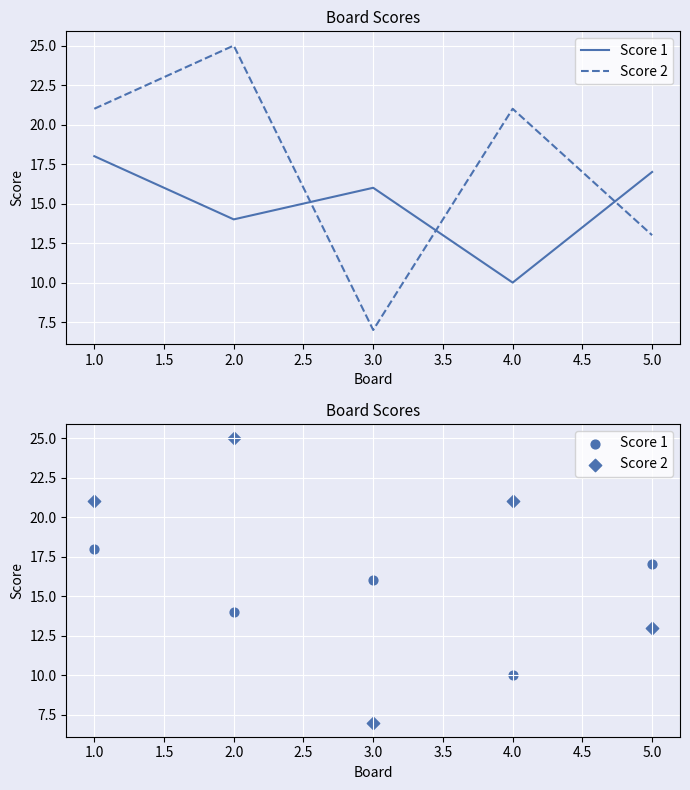

Is the value of Score 1 at 2.0 greater than the value of Score 2 at 2.0?

No